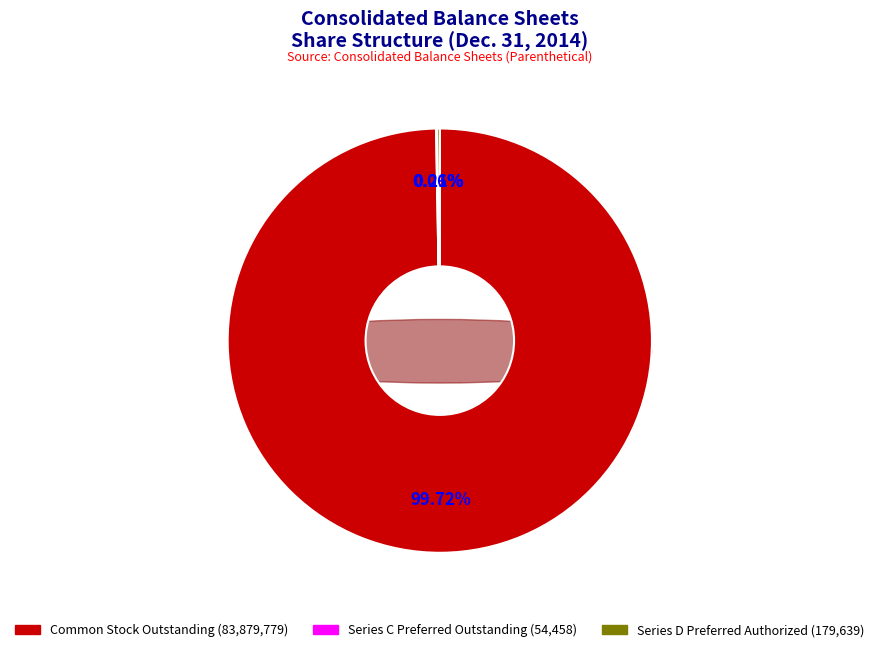

What portion of the pie excludes Series C Preferred Stock, Shares Outstanding?

99.9%